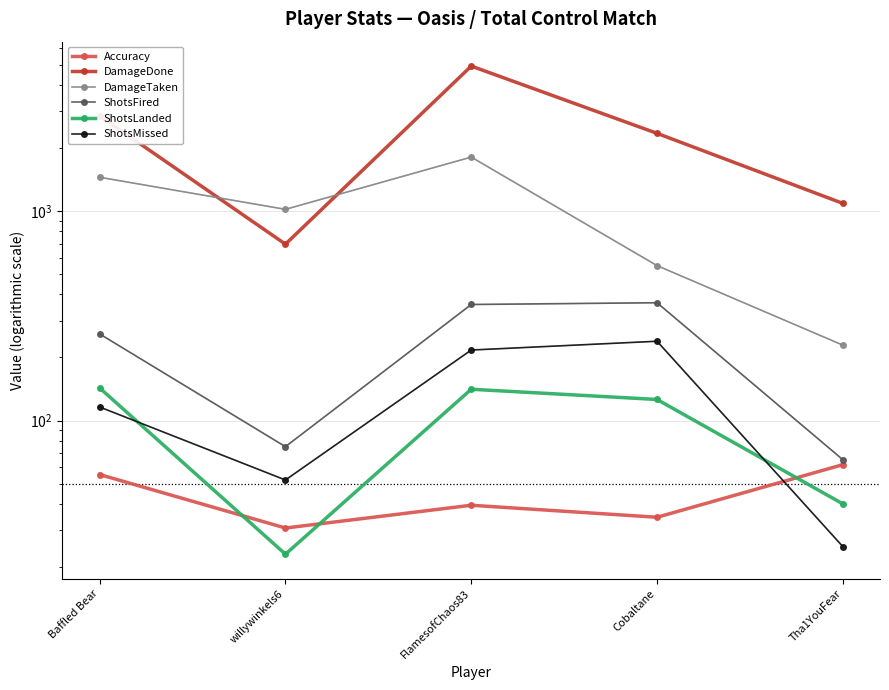

Is the value of Accuracy at willywinkels6 greater than the value of DamageDone at Tha1YouFear?

No